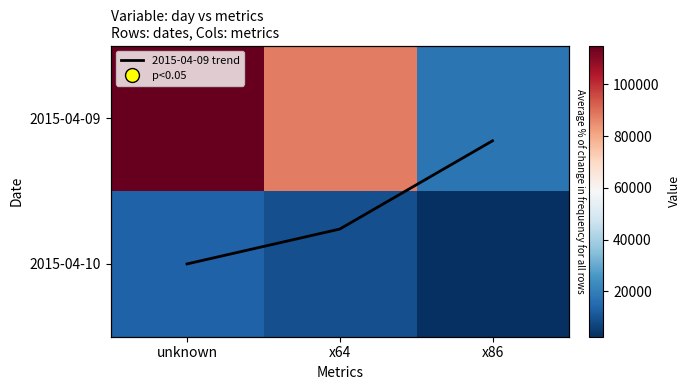

Between unknown and x86, which series saw the biggest shift?

2015-04-09